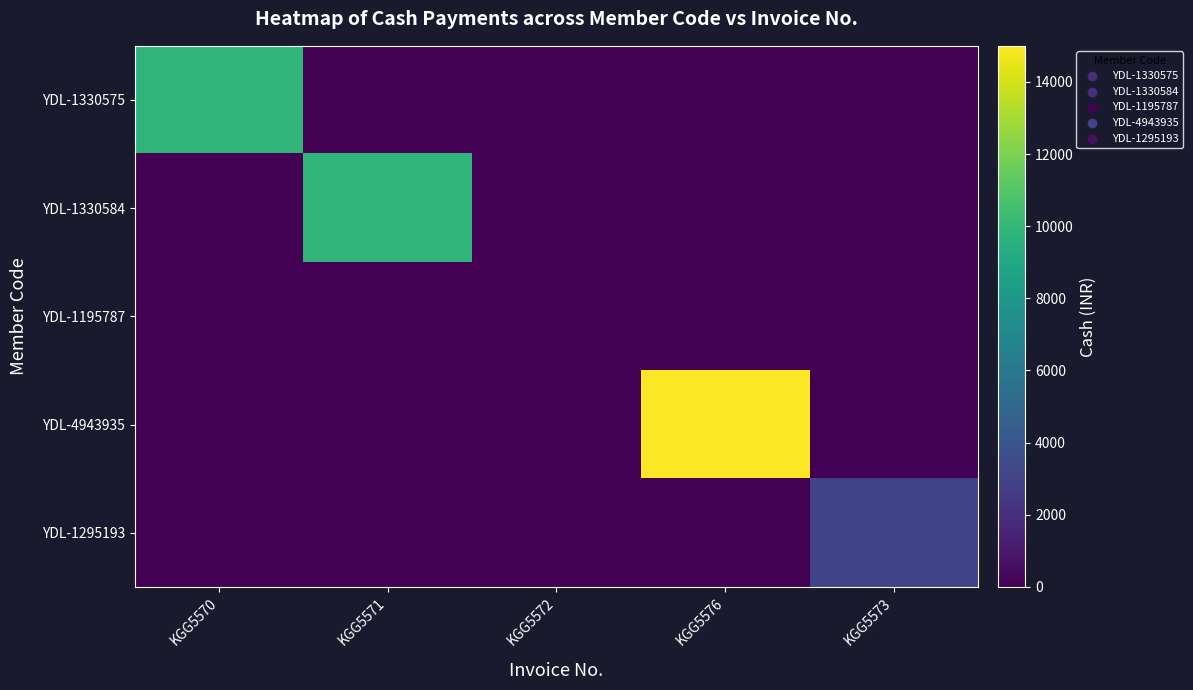

Which series has the largest total across all categories?

YDL-4943935